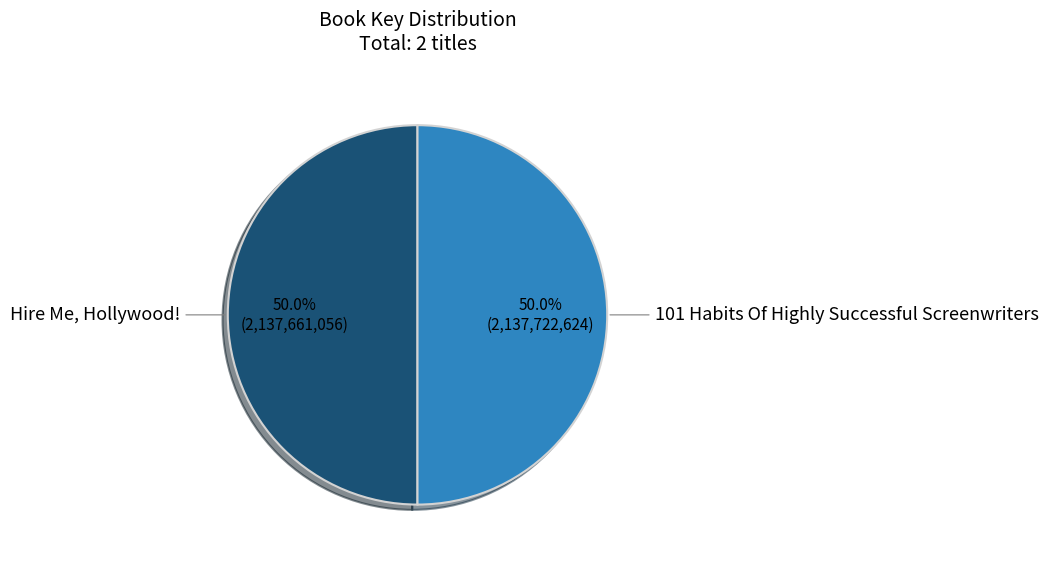

Count the number of slices in the pie.

2